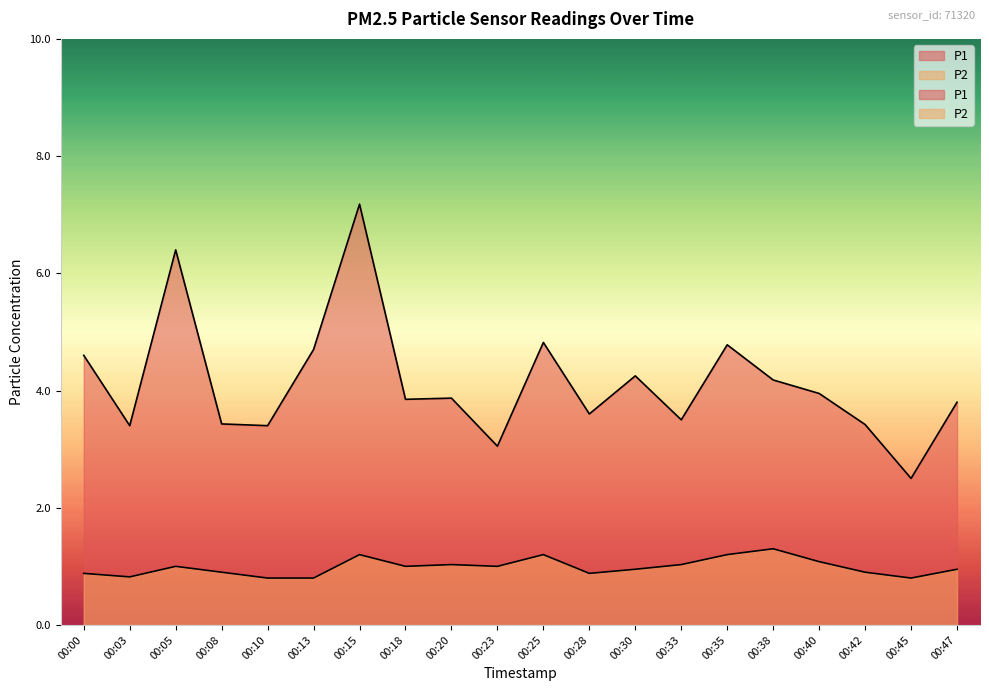

Reading right to left, list all the values displayed in this chart.

P1: 00:47=3.8	00:45=2.5	00:42=3.4	00:40=4.0	00:38=4.2	00:35=4.8	00:33=3.5	00:30=4.2	00:28=3.6	00:25=4.8	00:23=3.0	00:20=3.9	00:18=3.9	00:15=7.2	00:13=4.7	00:10=3.4	00:08=3.4	00:05=6.4	00:03=3.4	00:00=4.6
P2: 00:47=0.9	00:45=0.8	00:42=0.9	00:40=1.1	00:38=1.3	00:35=1.2	00:33=1.0	00:30=0.9	00:28=0.9	00:25=1.2	00:23=1.0	00:20=1.0	00:18=1.0	00:15=1.2	00:13=0.8	00:10=0.8	00:08=0.9	00:05=1.0	00:03=0.8	00:00=0.9